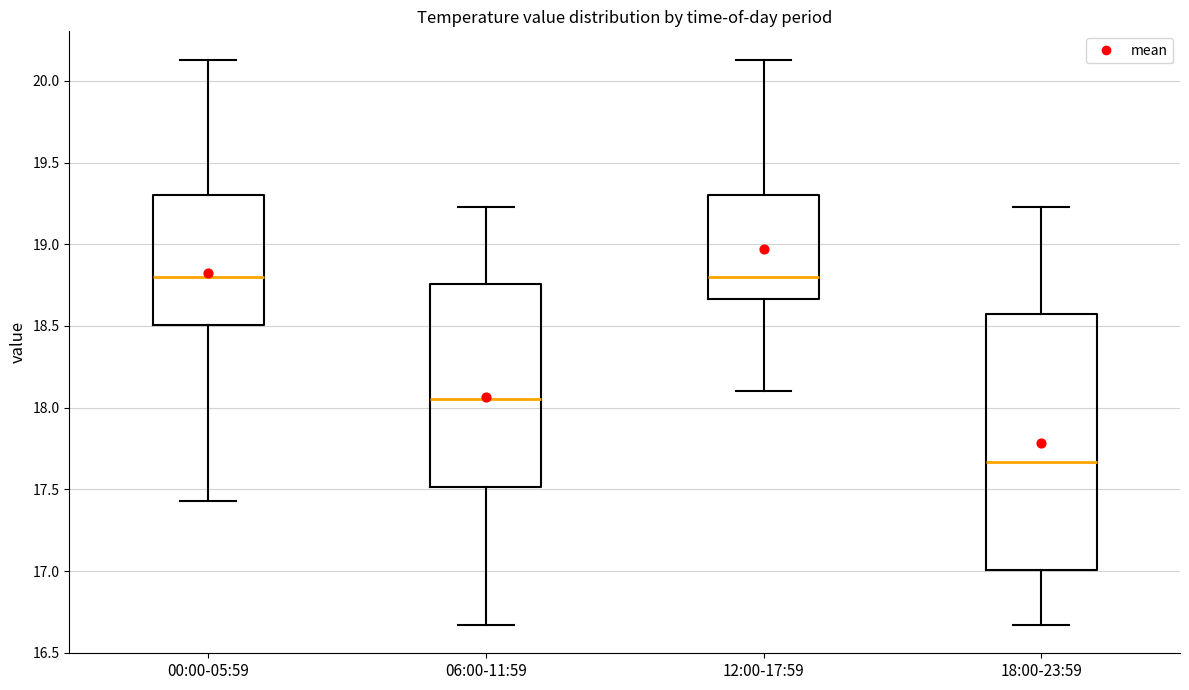

Reading left to right, read every box against the y-axis: the position of its median line, the range the box covers, and the ends of its whiskers. The values are not printed on the chart, so give them approximately, as read against the axis.

00:00-05:59: median 18.80, box 18.50 to 19.30, whiskers 17.45 to 20.15
06:00-11:59: median 18.05, box 17.50 to 18.75, whiskers 16.65 to 19.25
12:00-17:59: median 18.80, box 18.65 to 19.30, whiskers 18.10 to 20.15
18:00-23:59: median 17.65, box 17.00 to 18.55, whiskers 16.65 to 19.25